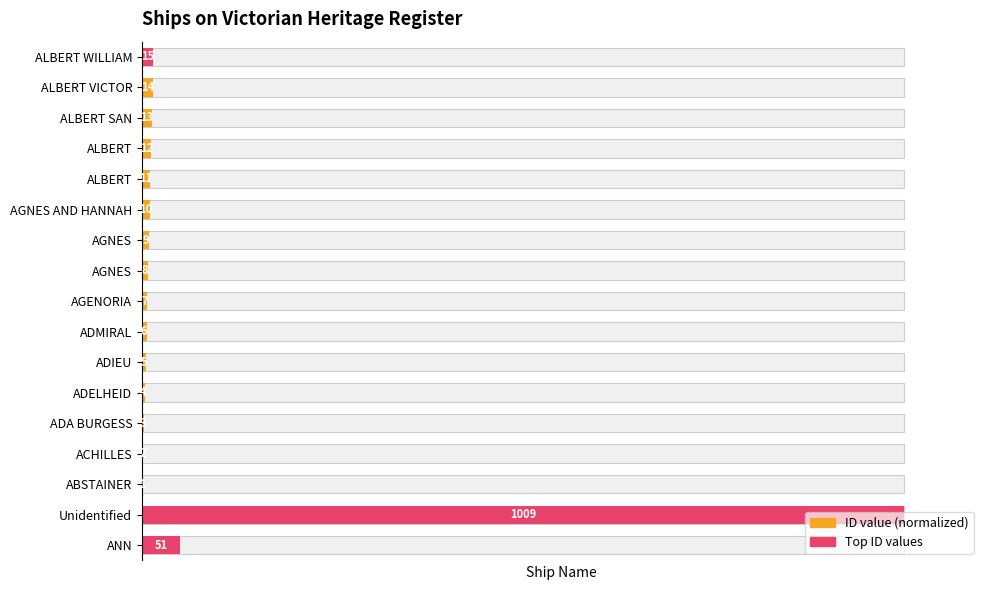

Which has a higher value, ALBERT SAN or AGENORIA?

ALBERT SAN